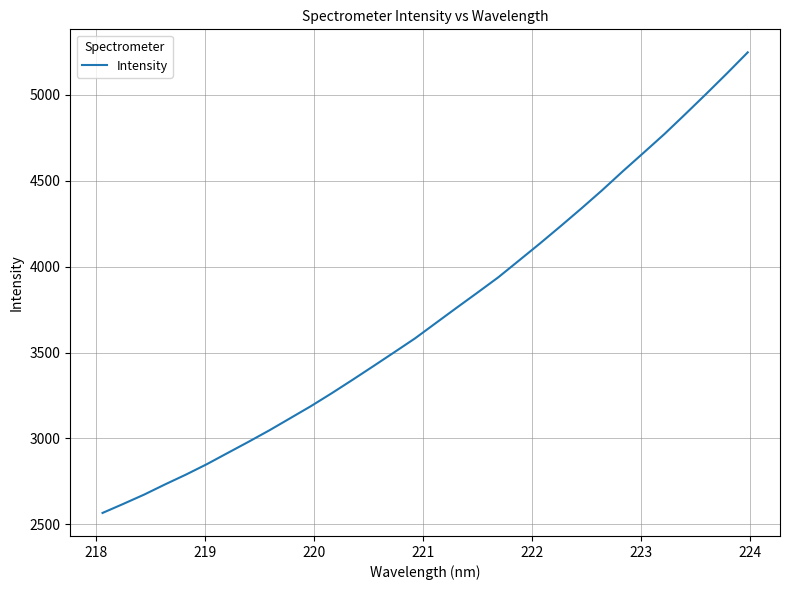

What is the difference between the maximum and minimum values?

2680.8